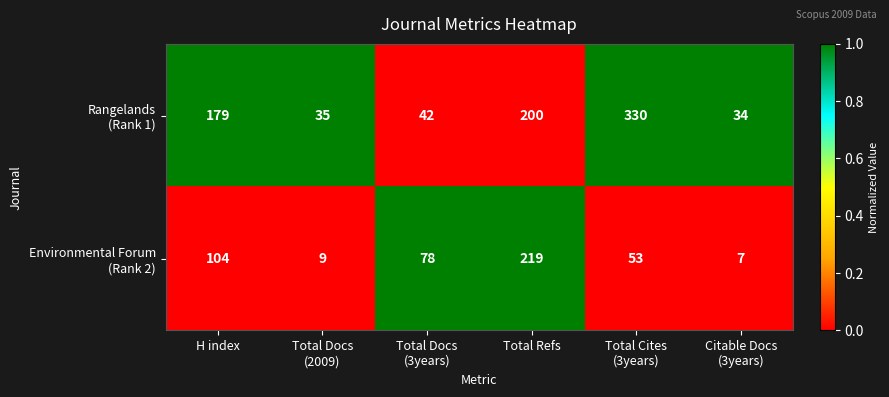

At which category is the sum across all series the highest?

Total Refs